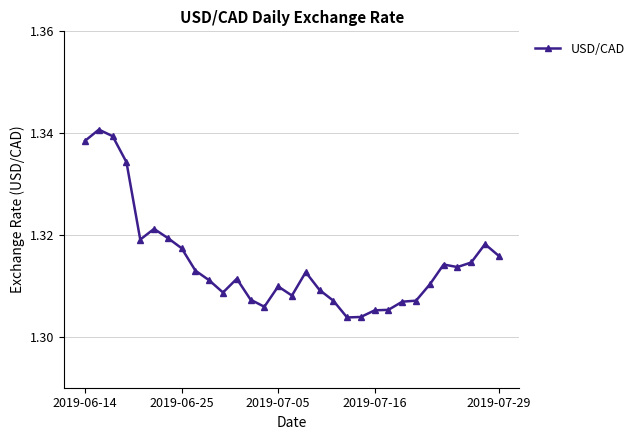

What is the sum of all values?

40.8